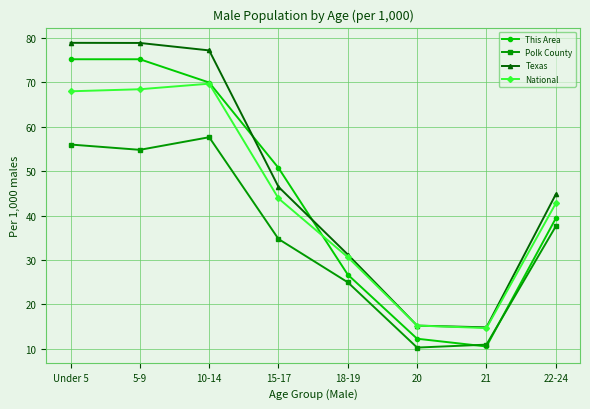

Which series has the largest total across all categories?

Texas